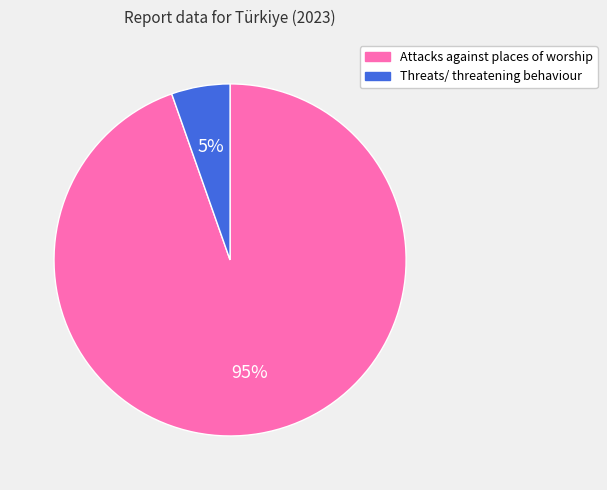

Which category has the smallest portion of the pie?

Threats/ threatening behaviour